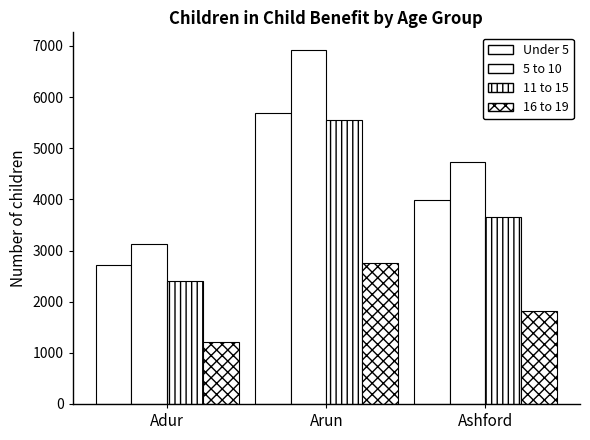

Is the value of 16 to 19 at Adur greater than the value of 11 to 15 at Adur?

No